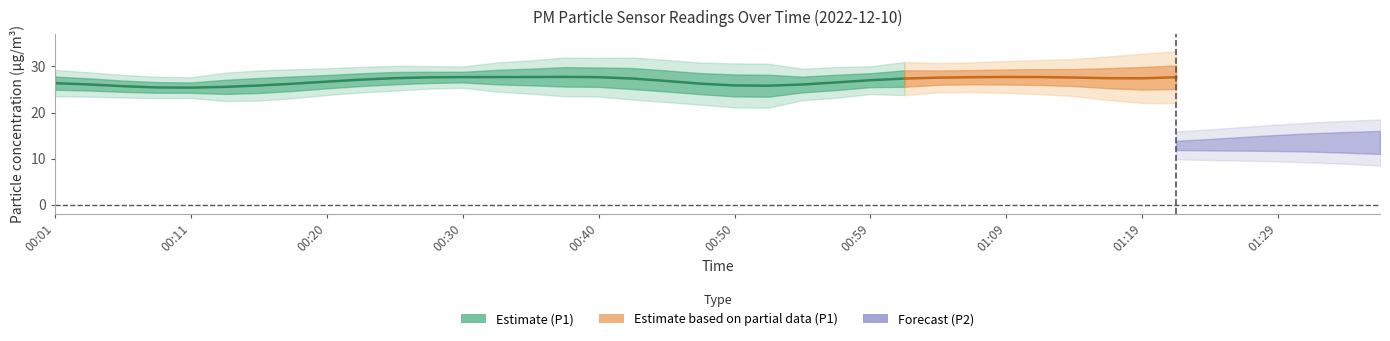

What is the value of the P2 point at the 19th from the left?

11.6